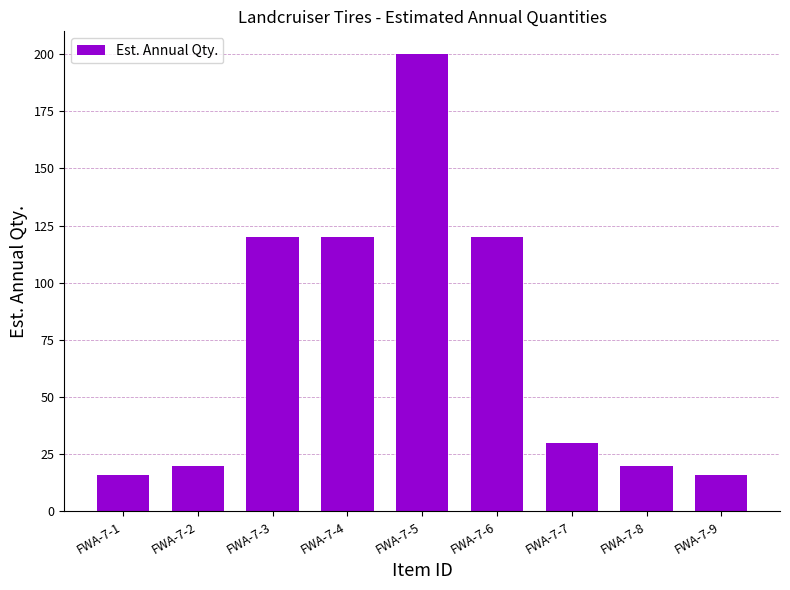

What is the difference between the maximum and minimum values?

184